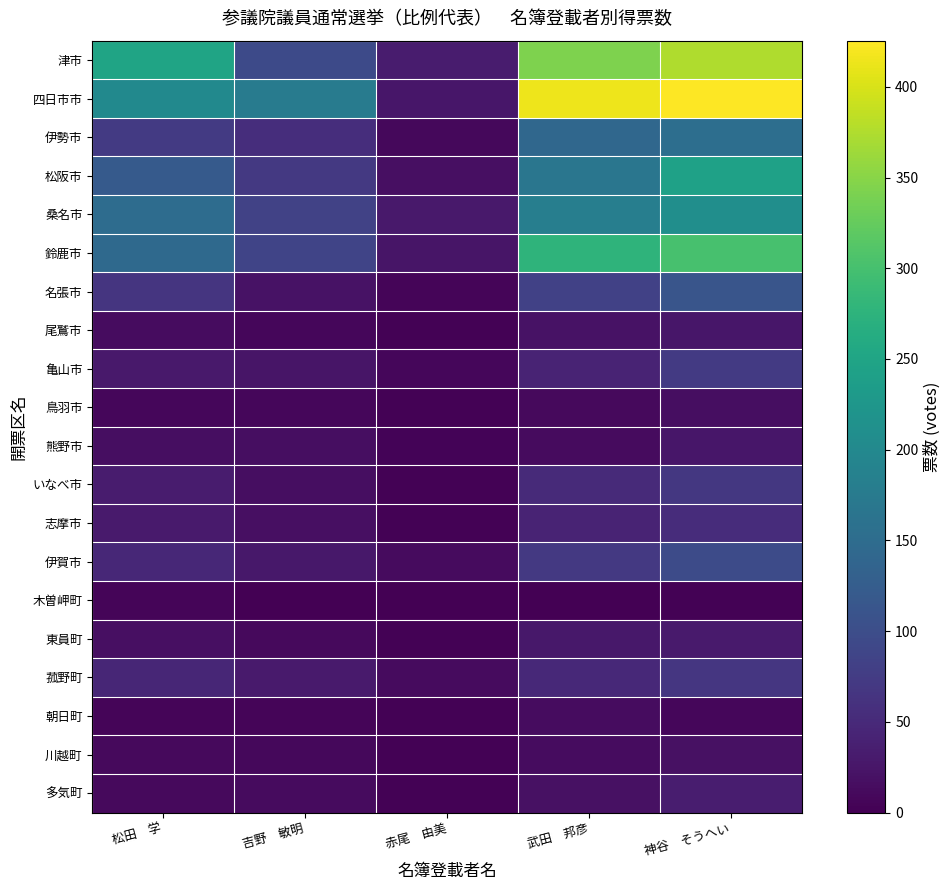

Which series has the largest range (max minus min)?

四日市市